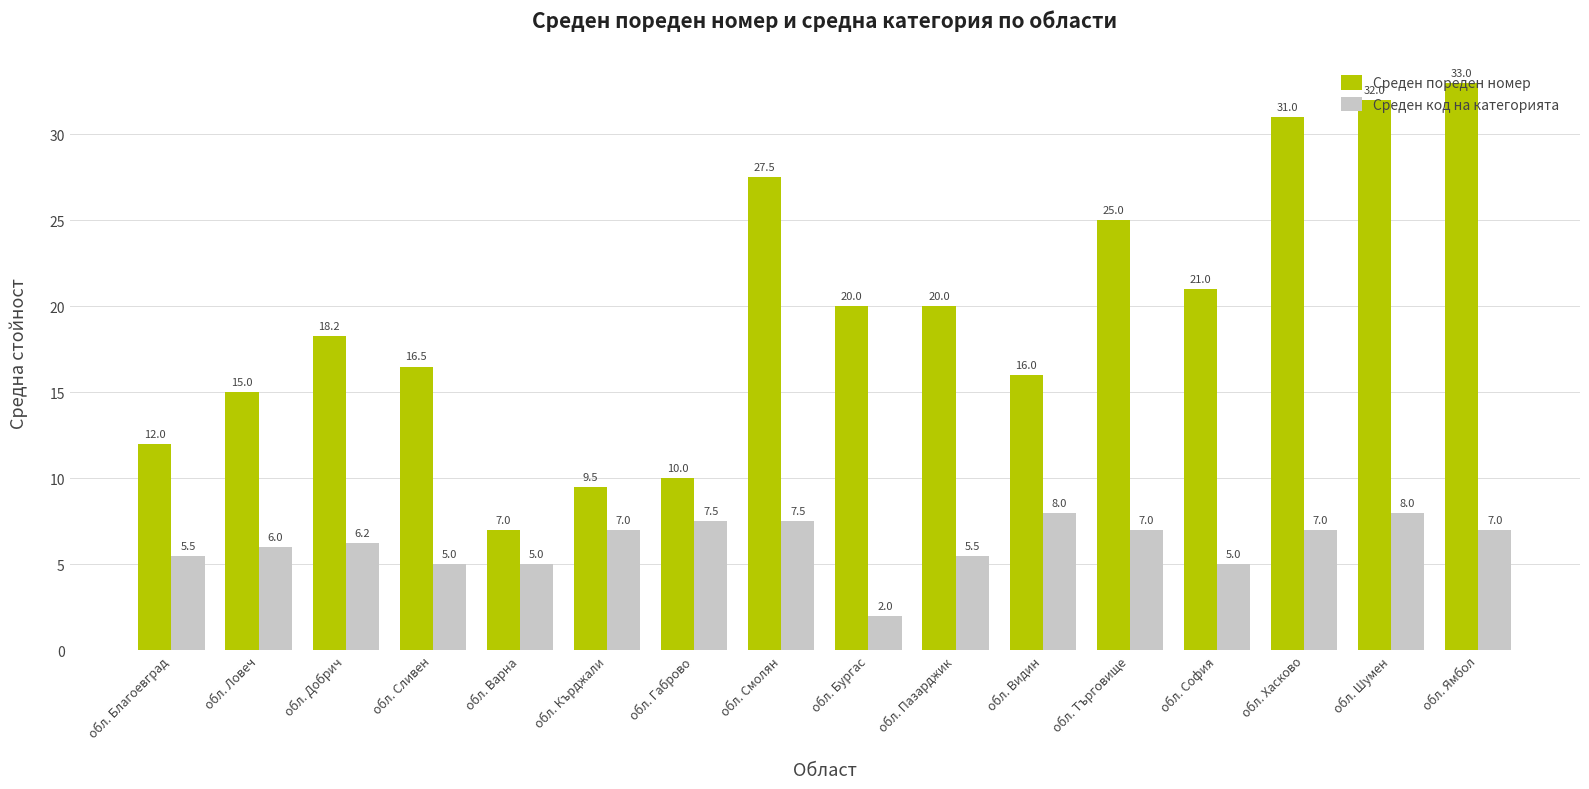

What is the greatest value displayed?

33.0